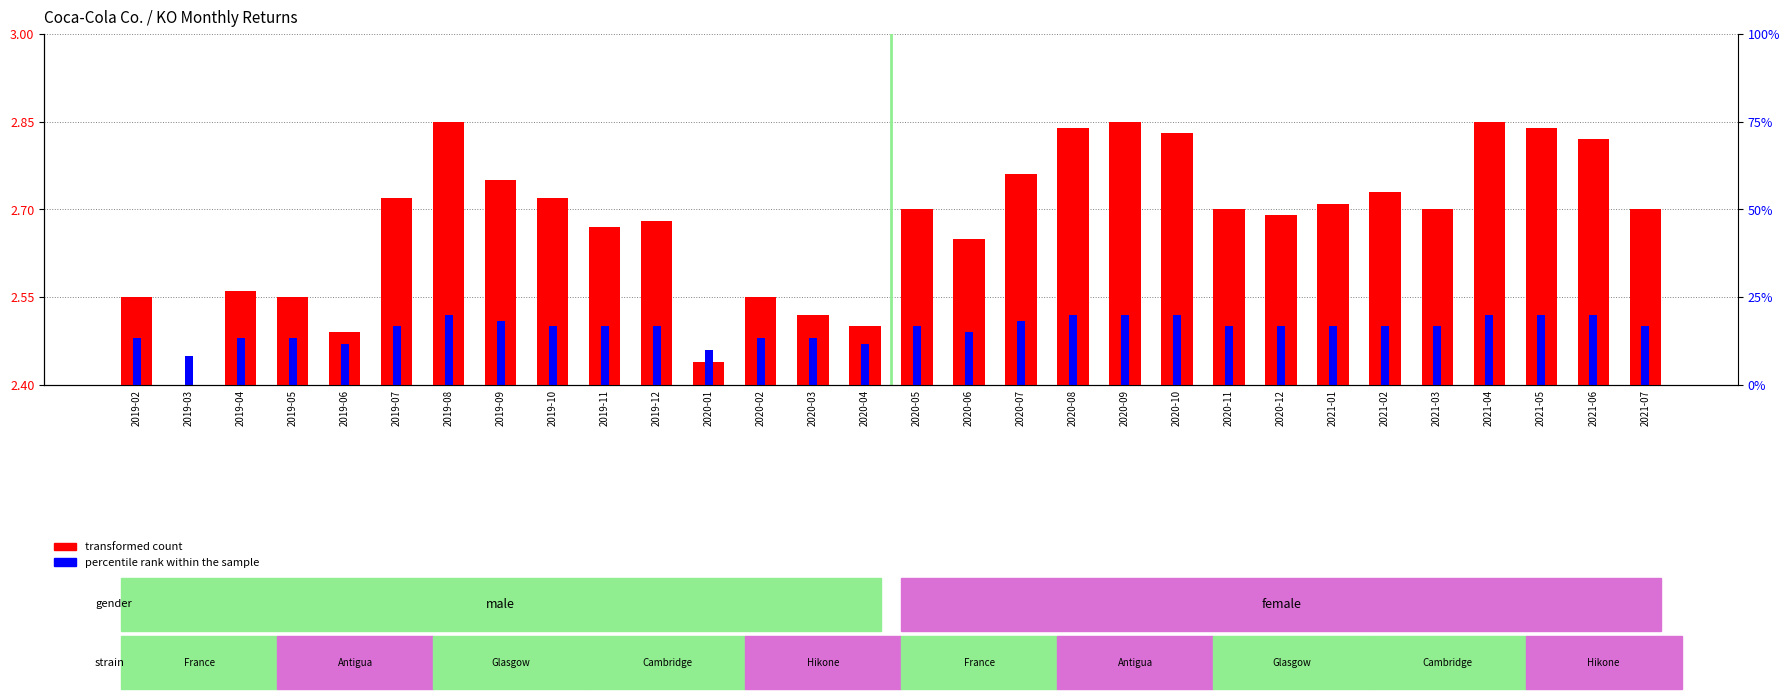

How many bars are there in each group?

2